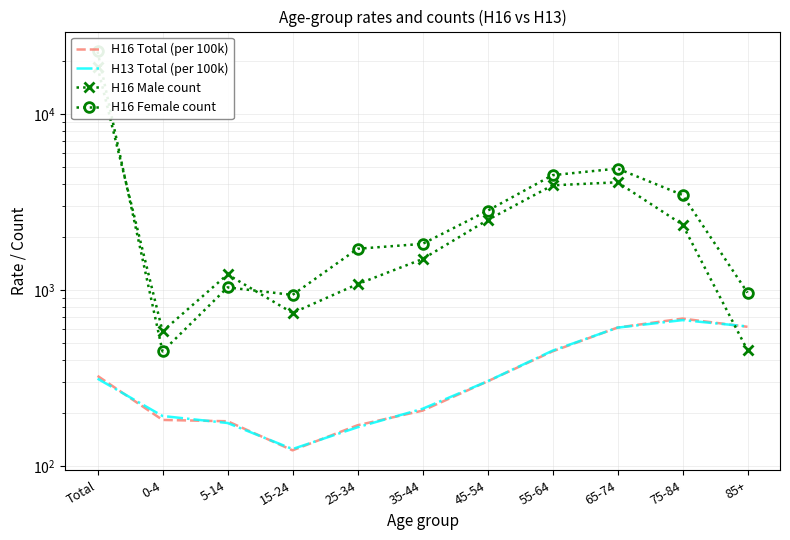

True or false: H13 Total (per 100k) has more than 1 points higher than both neighbors.

False